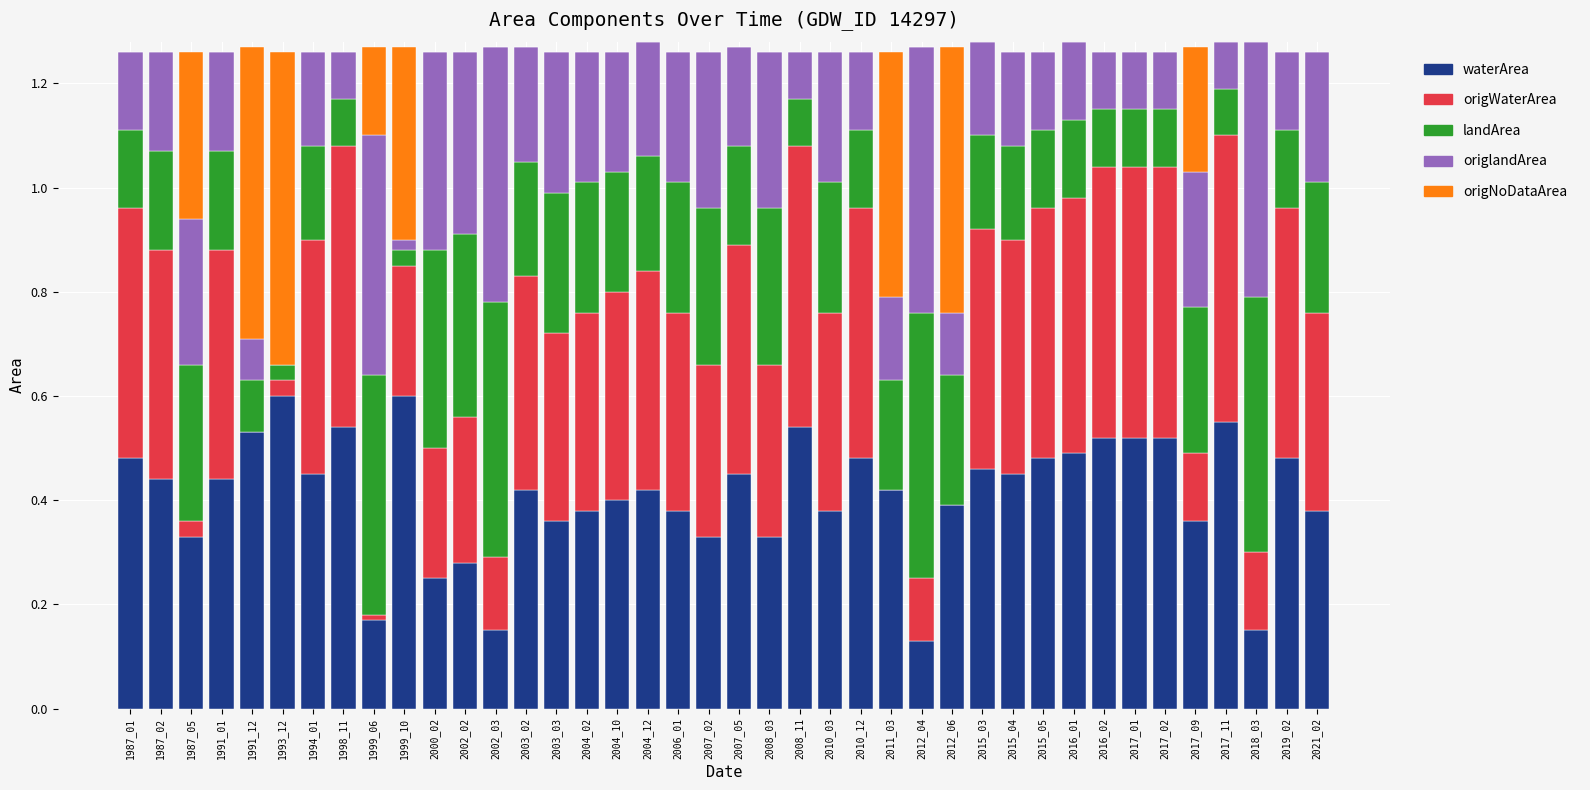

What is the sum of all waterArea values?

16.4